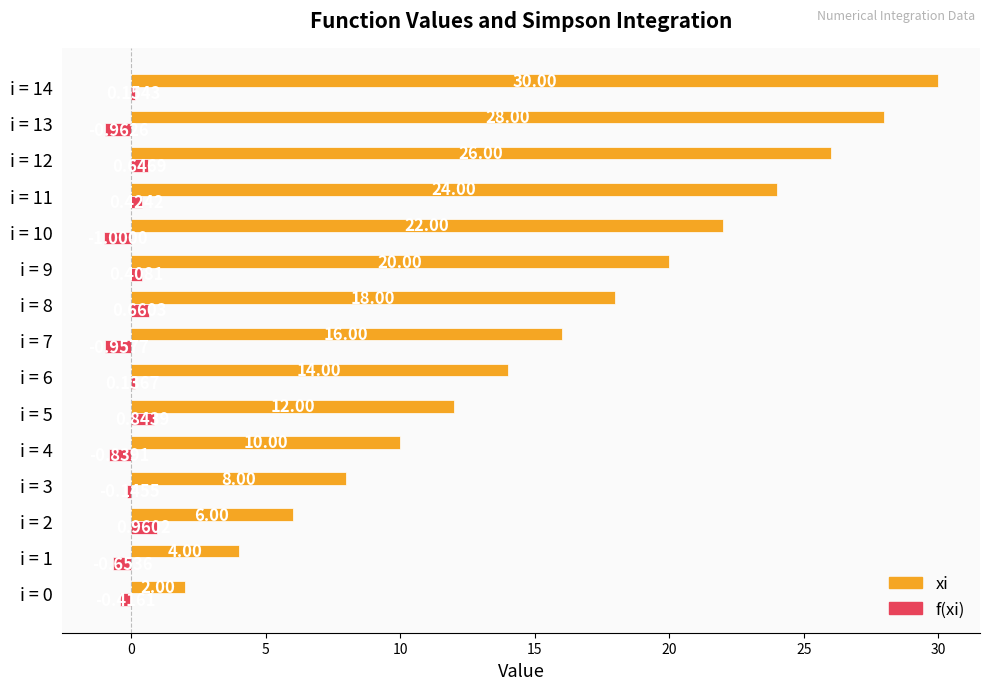

Which series has the widest spread of values?

xi